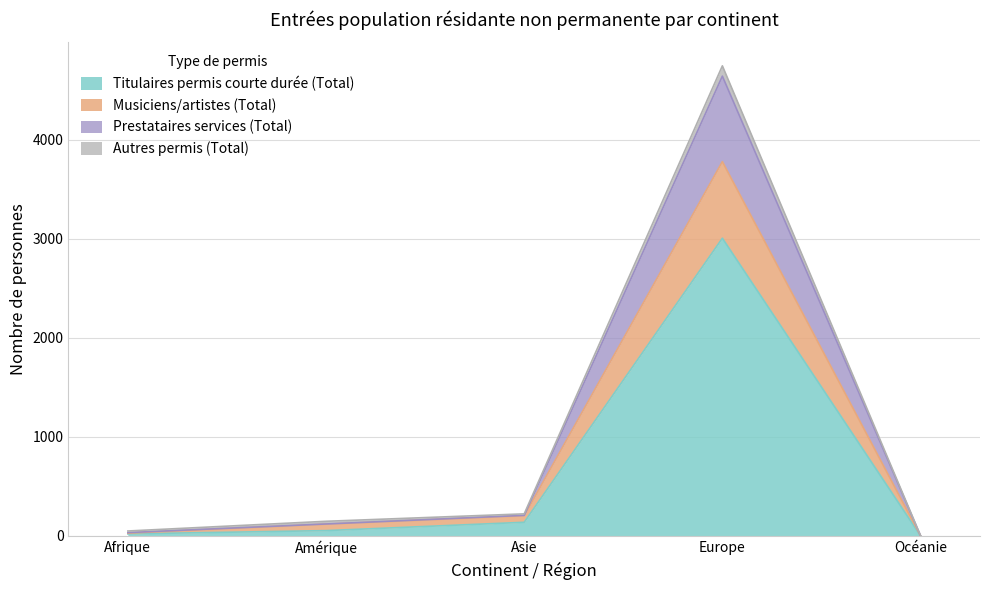

At which category is the sum across all series the highest?

Europe